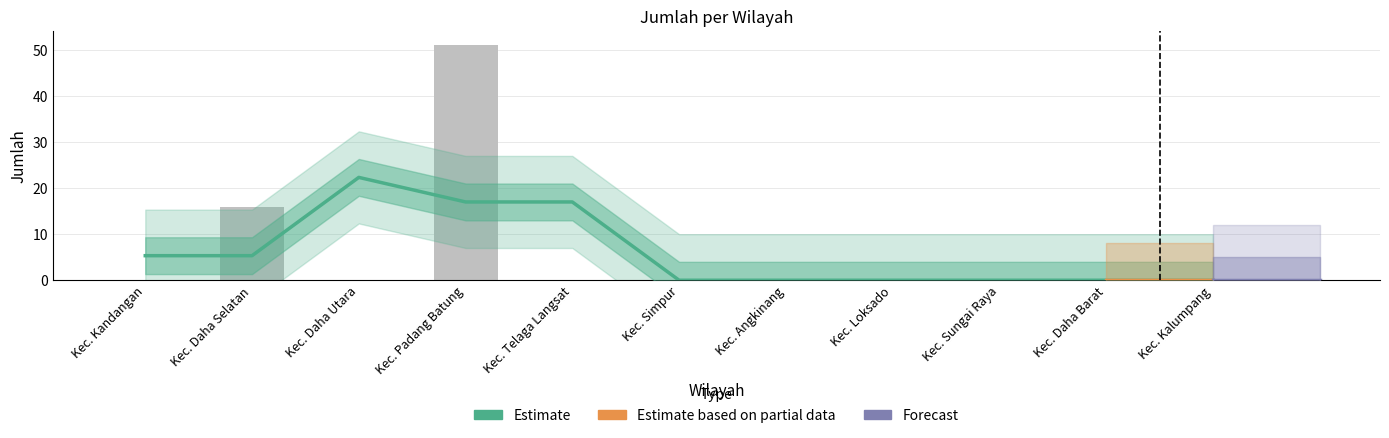

What is the change in value from Kec. Kandangan to Kec. Daha Selatan?

+16